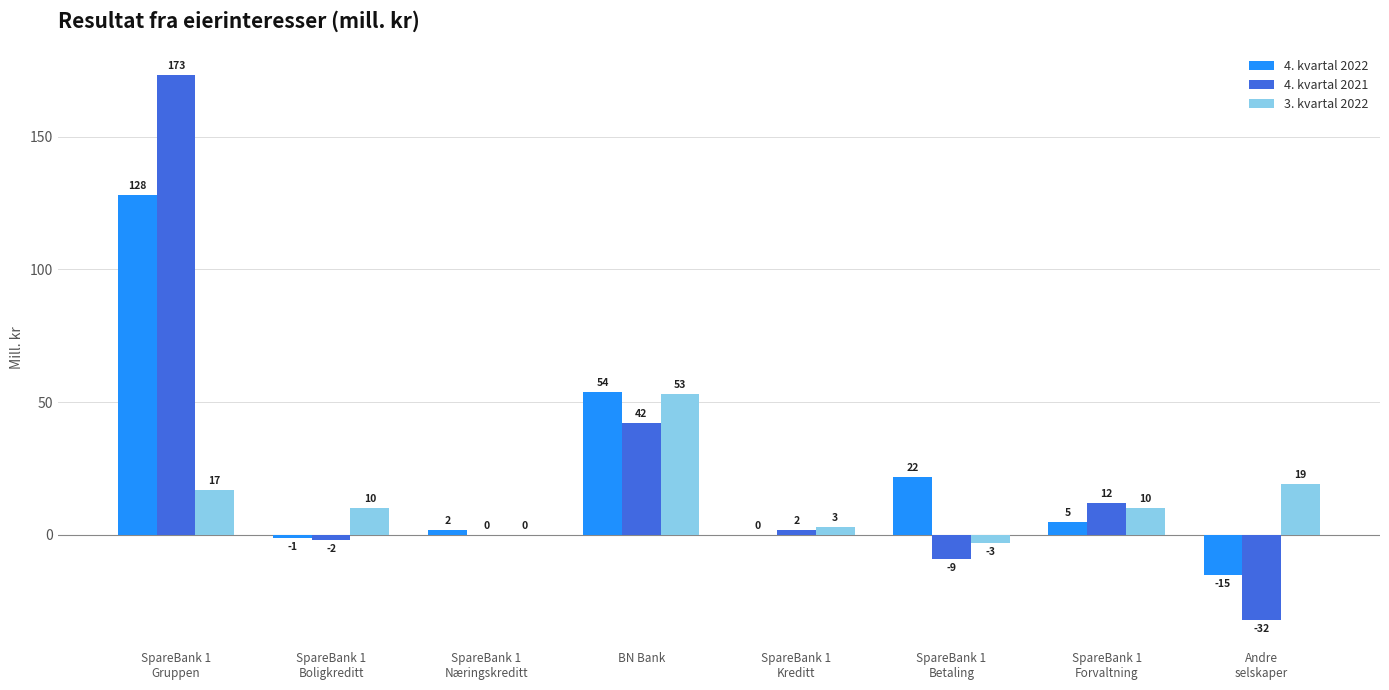

True or false: 3. kvartal 2022 has a value of 53 at BN Bank.

True